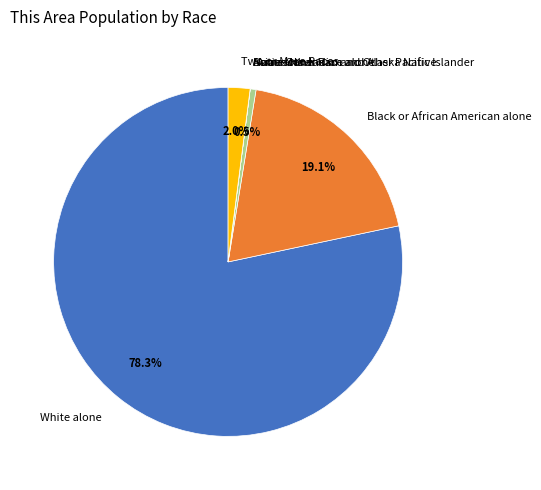

What percentage do American Indian and Alaska Native and White alone together represent?

78.9%